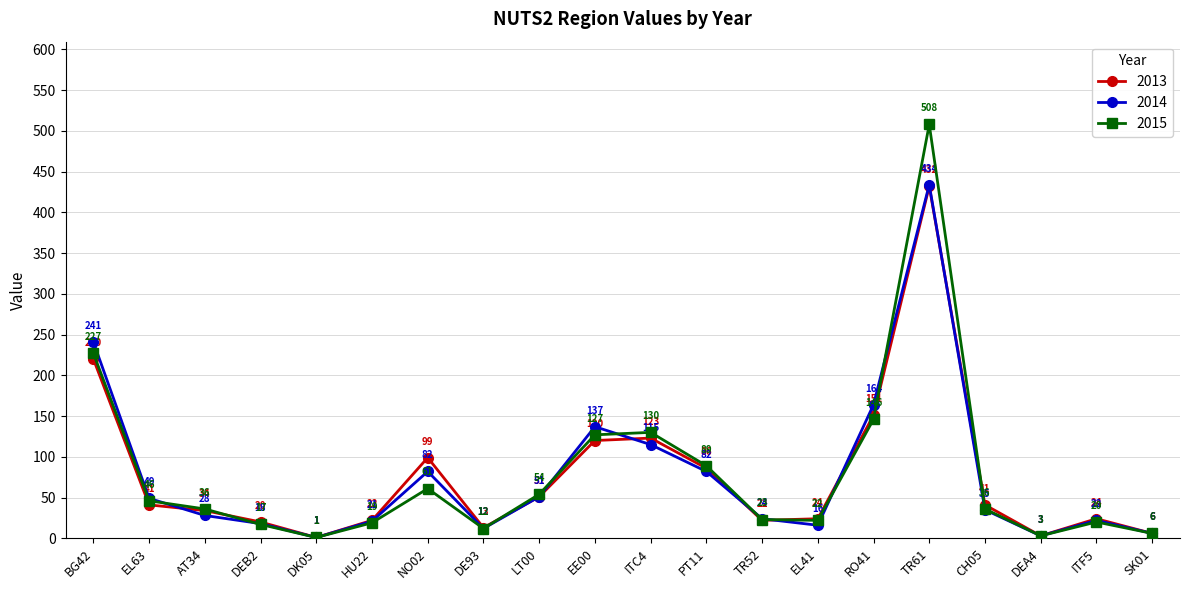

Where is the first local minimum for 2014?

DK05